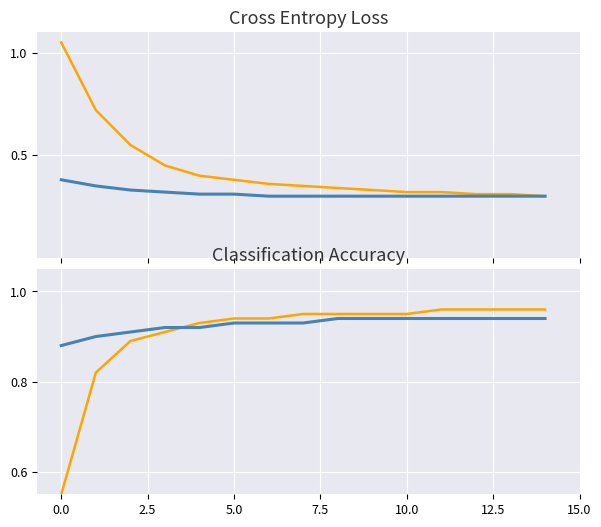

What is the difference between the maximum and minimum values in the Train Loss series?

0.8